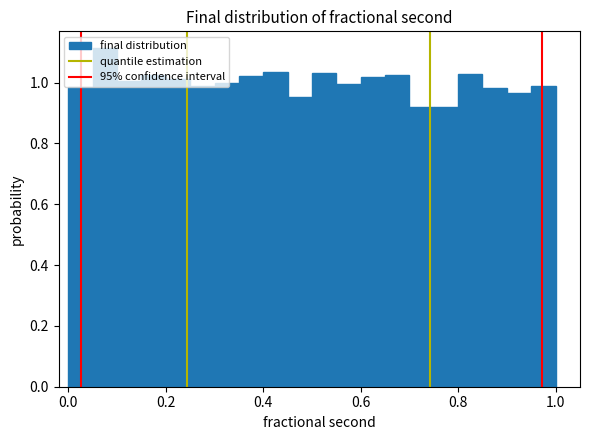

Around what value on the x-axis is the tallest bar? Give the approximate position of its centre, as read against the axis.

0.08